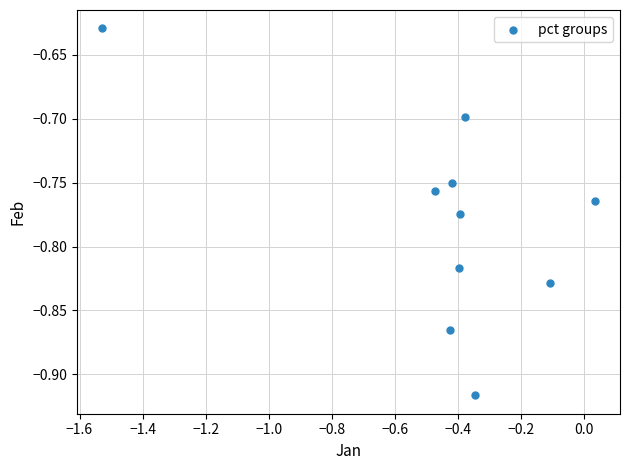

What is the range of X values (max minus min)?

1.6